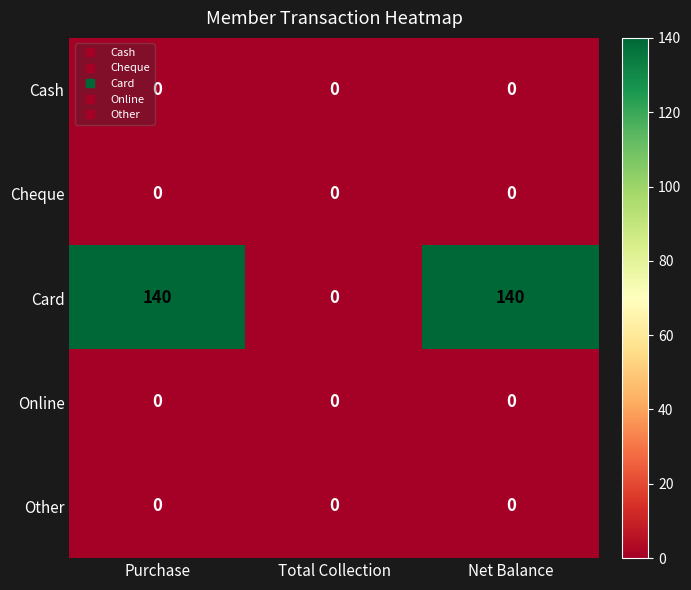

Reading left to right, extract all data points from this chart.

Cash: Purchase=0	Total Collection=0	Net Balance=0
Cheque: Purchase=0	Total Collection=0	Net Balance=0
Card: Purchase=140	Total Collection=0	Net Balance=140
Online: Purchase=0	Total Collection=0	Net Balance=0
Other: Purchase=0	Total Collection=0	Net Balance=0